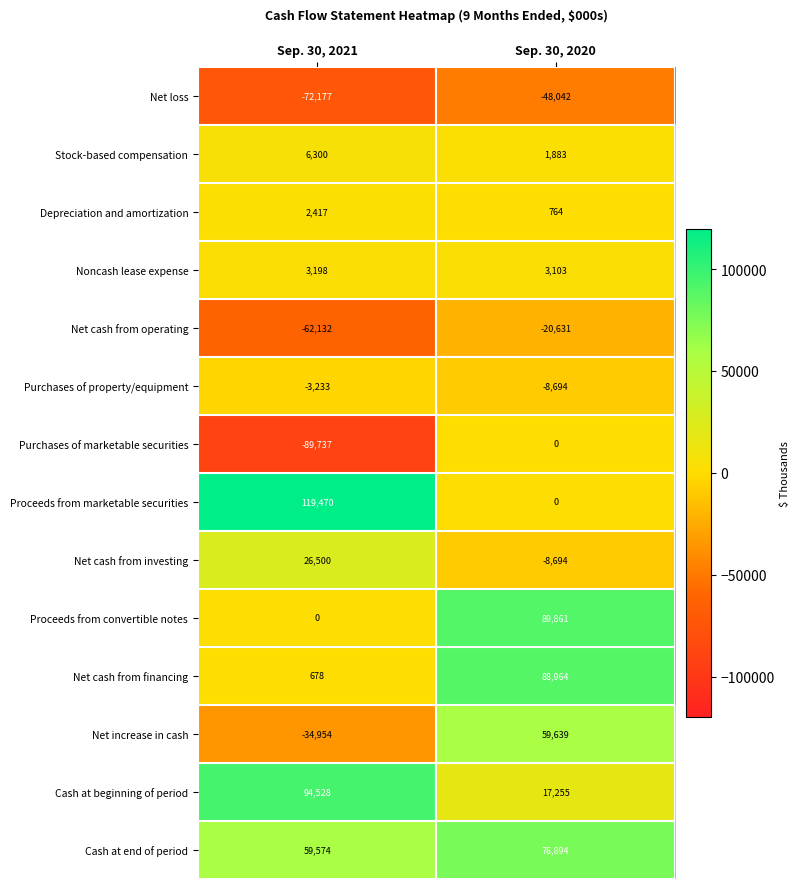

Count the number of data series in this chart.

14